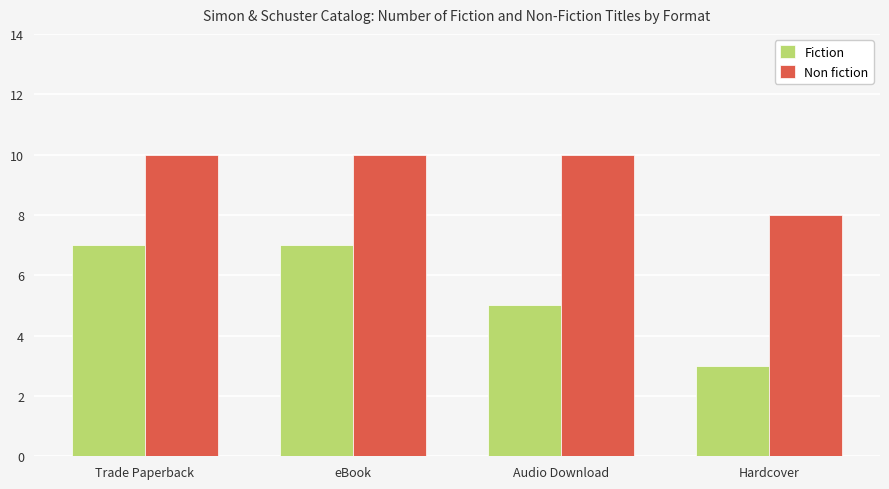

How many bars are there in each group?

2